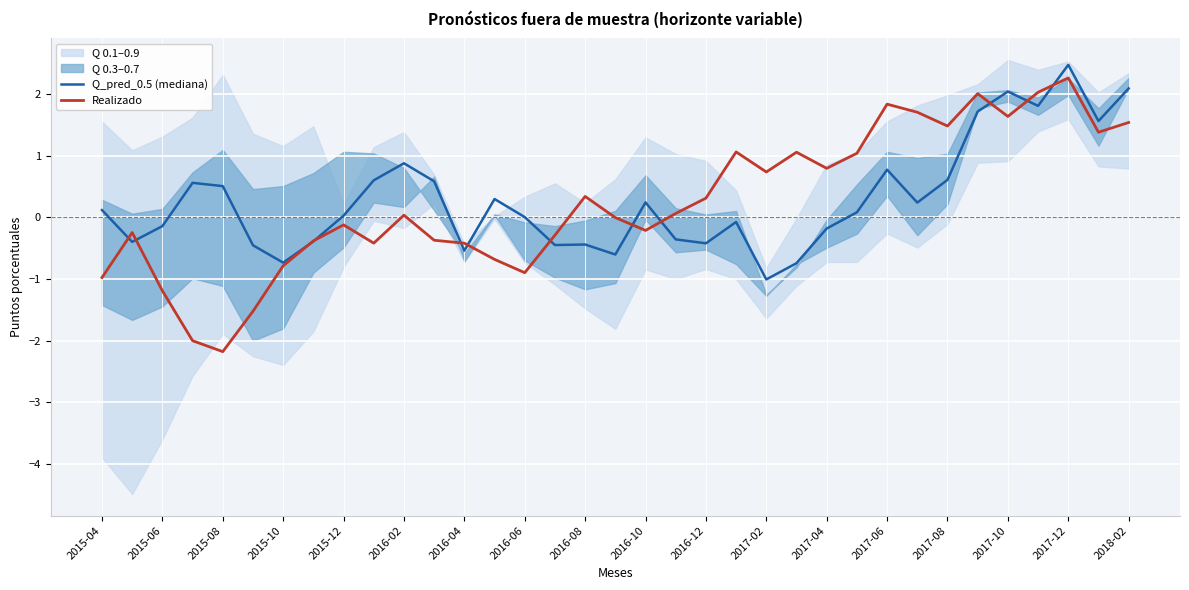

Which category has the highest value in the Q_pred_0.5 (mediana) series?

2017-12